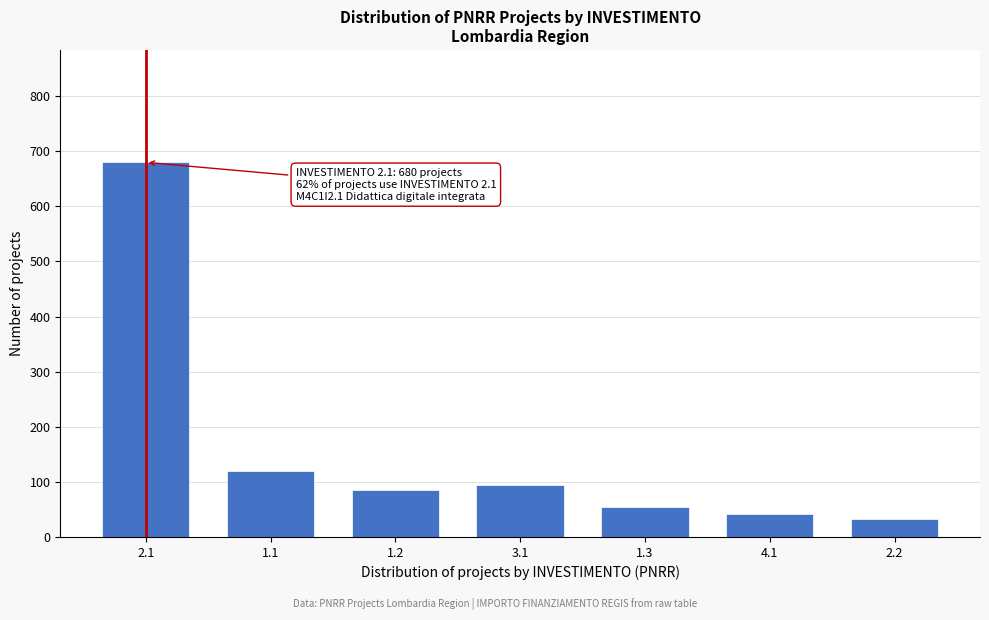

Reading right to left, transcribe all the data shown in this chart.

32	42	55	95	85	120	680